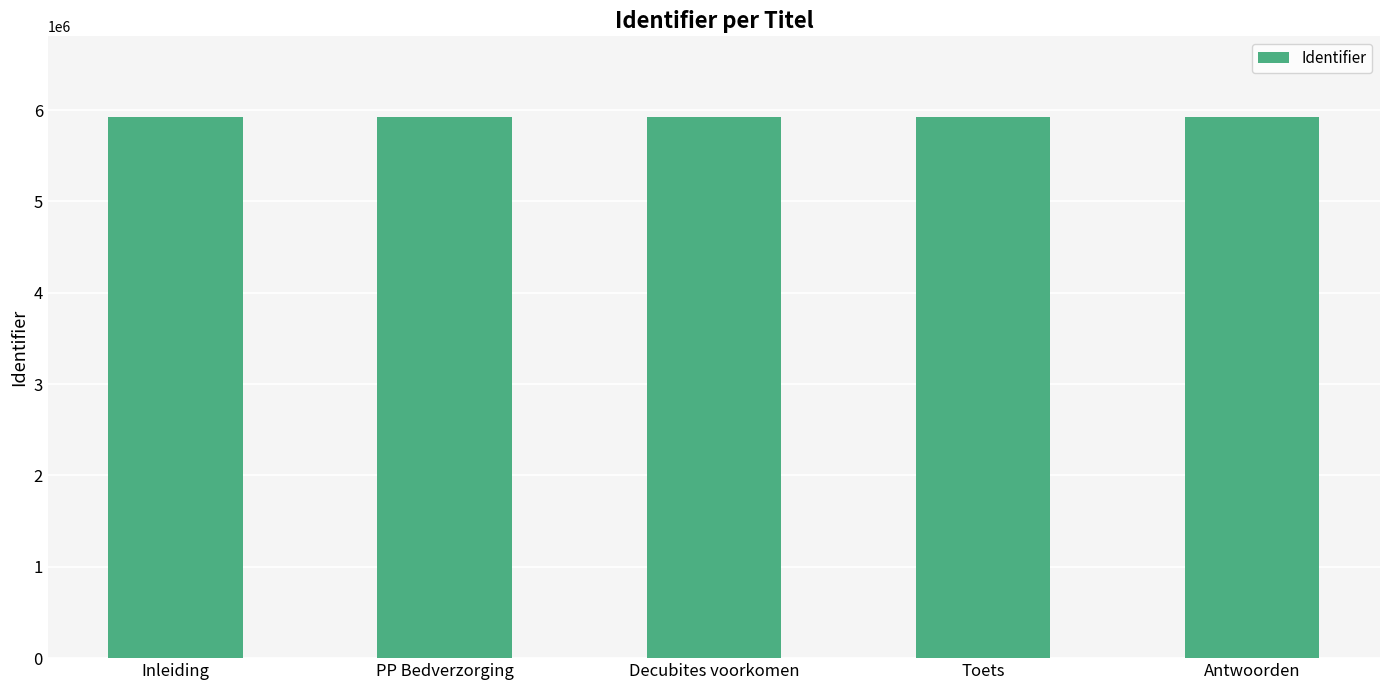

What is the value of the 3rd bar from the left?

5919000